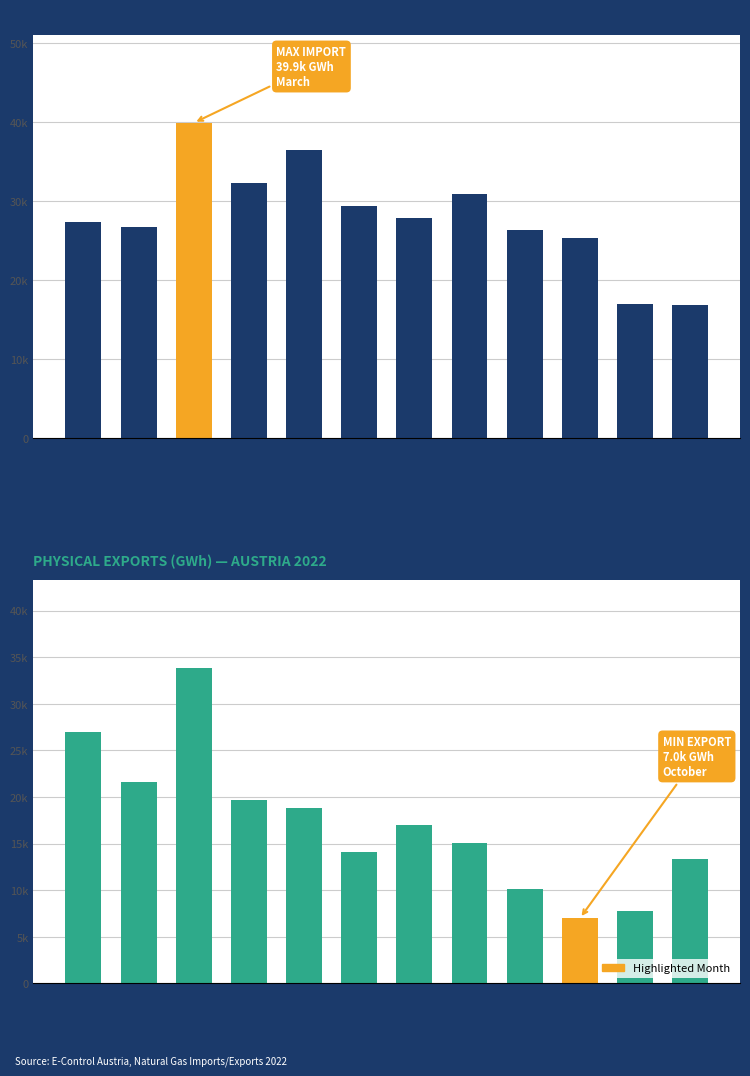

Rank the series by their average value, from highest to lowest.

Physical Imports Total, Physical Exports Total